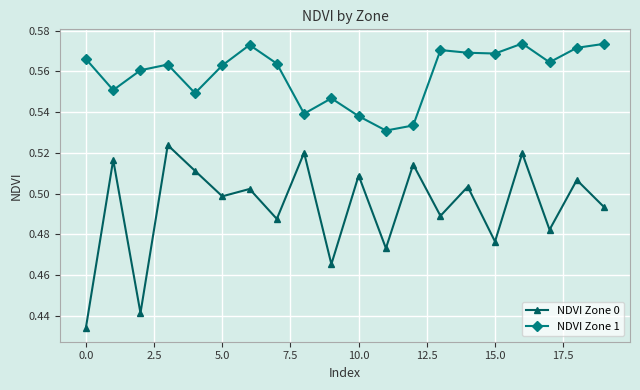

Count the NDVI Zone 1 values in the range 0 to 1.

20